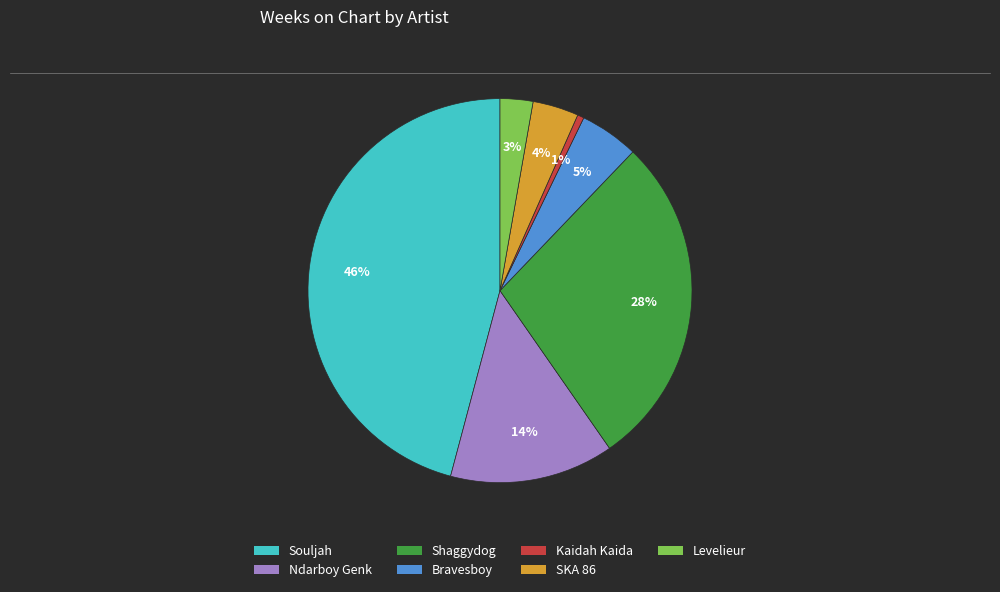

True or false: Shaggydog accounts for 28% of the total.

True